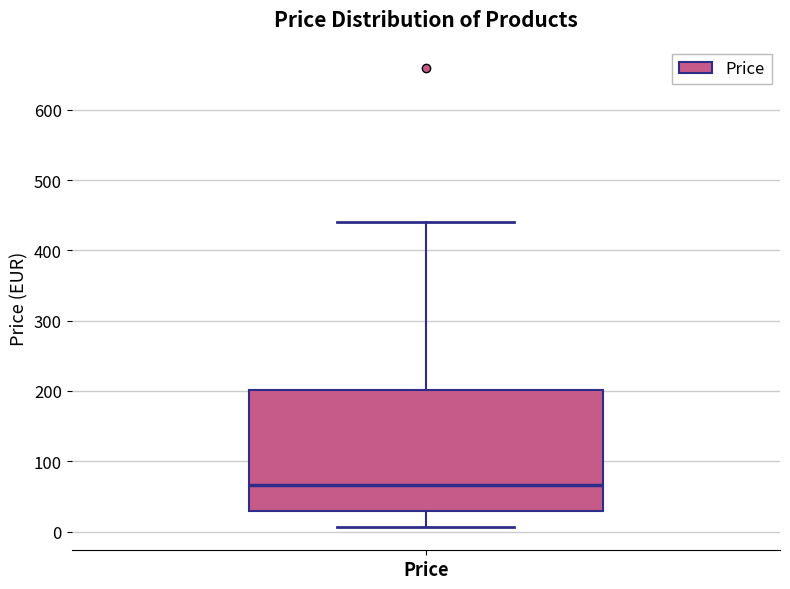

Read this box plot against the y-axis: the position of the median line, the range covered by the box, and the ends of both whiskers. The values are not printed on the chart, so give them approximately, as read against the axis.

median 70, box 30 to 200, whiskers 10 to 440